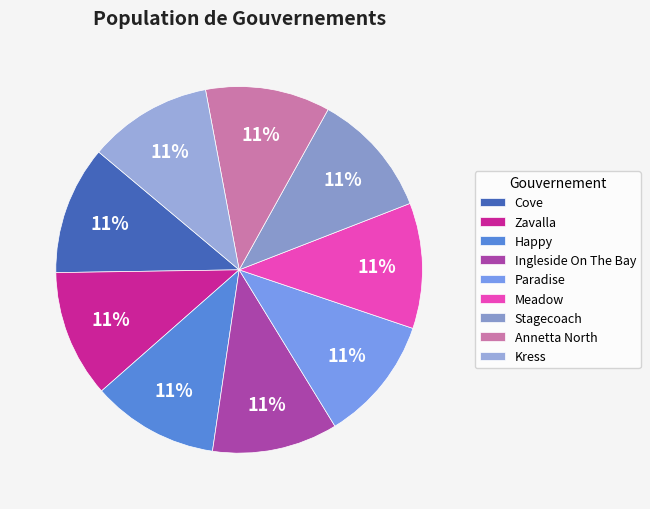

Which has a higher value, Stagecoach or Zavalla?

Zavalla